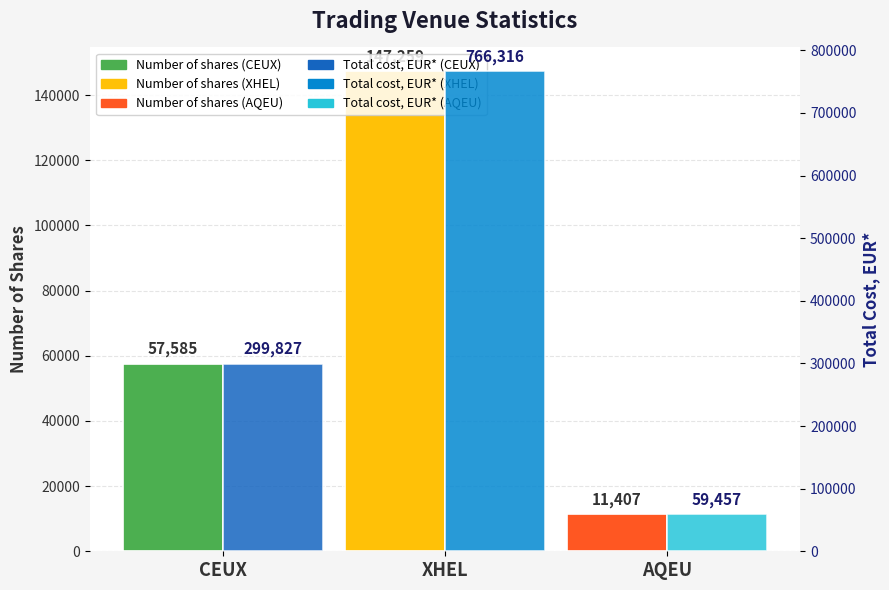

Rank the series by their average value, from lowest to highest.

Number of shares, Total cost, EUR*